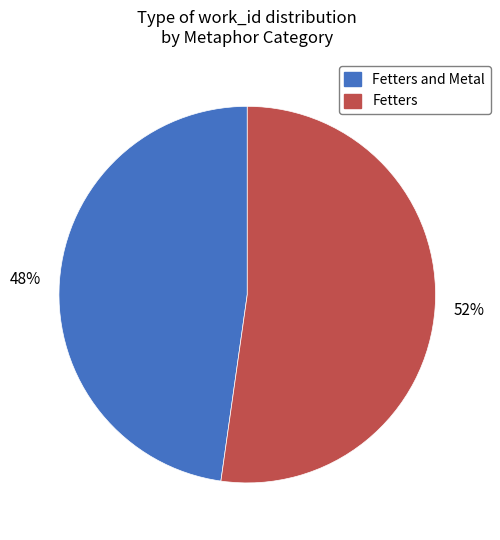

To the nearest percent, what percentage of the pie is Fetters and Metal?

48%